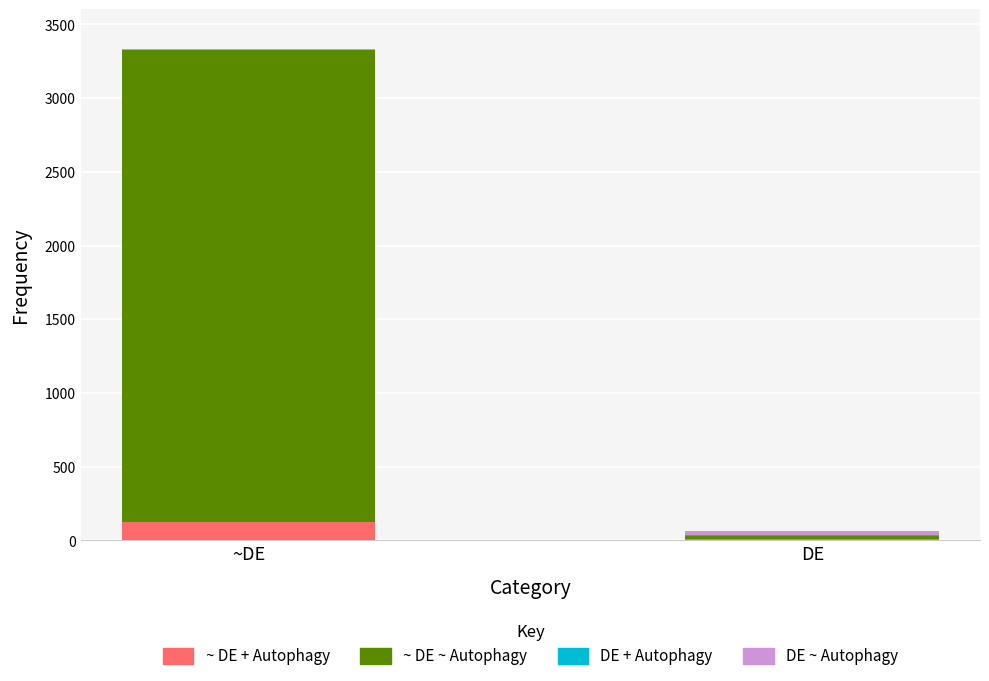

At which category is the sum across all series the highest?

~DE